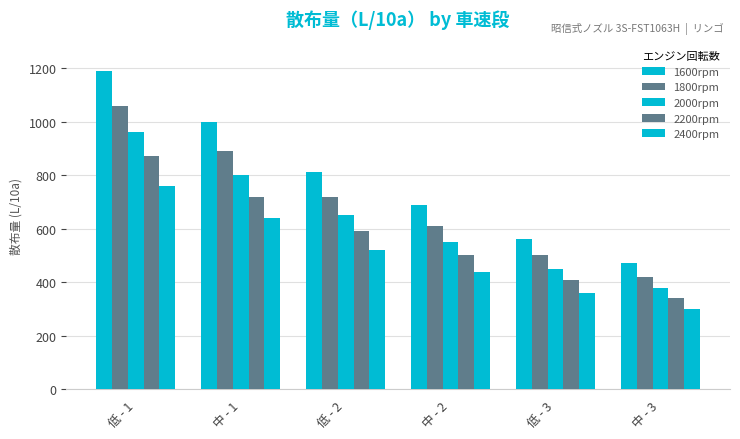

Count the number of data series in this chart.

5